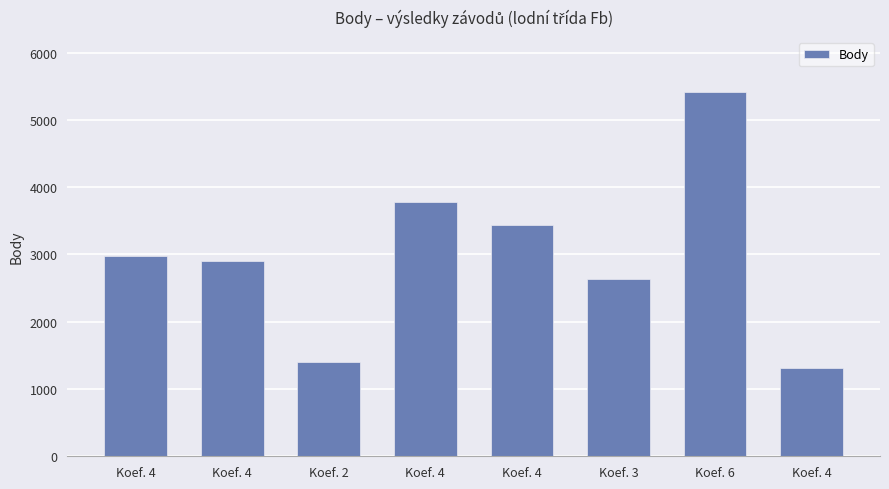

Reading right to left, extract all data points from this chart.

1313	5416	2637	3443	3784	1406	2897	2978